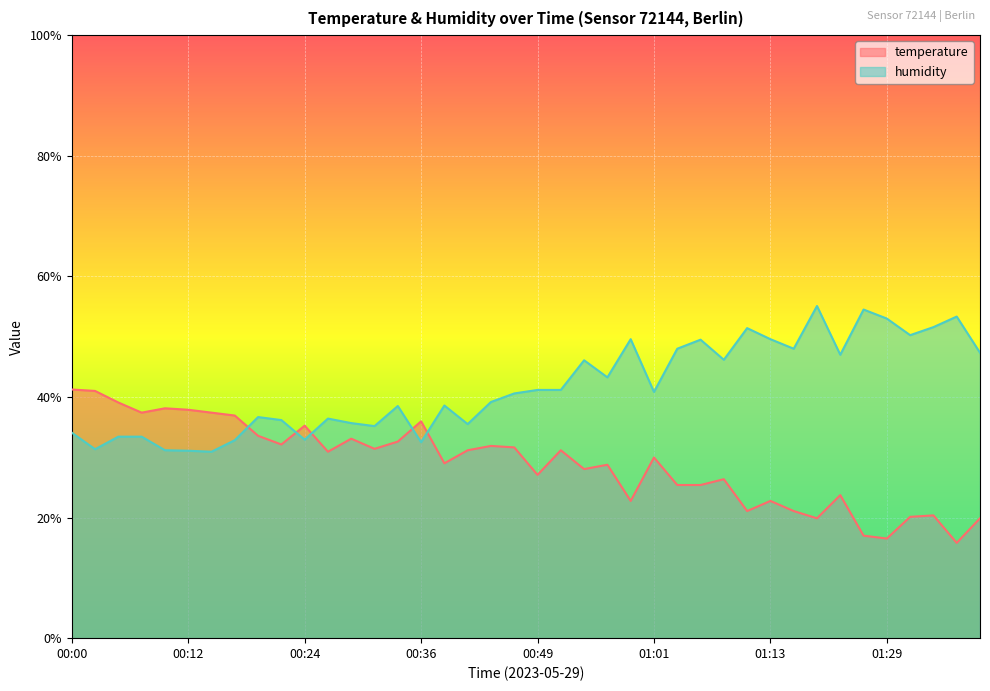

What is the greatest value displayed?

55.1